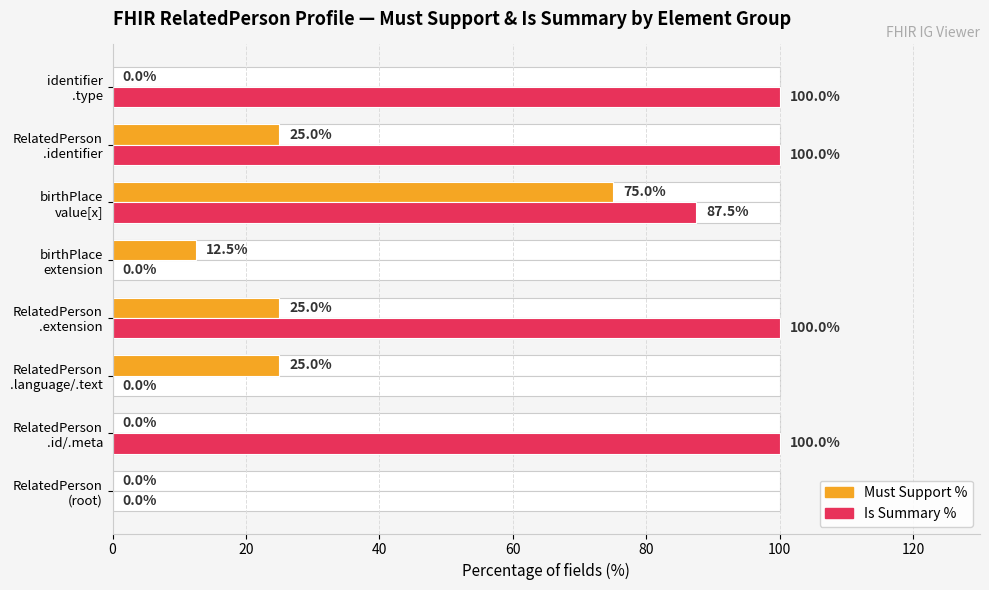

At how many categories does at least one series exceed 70?

5